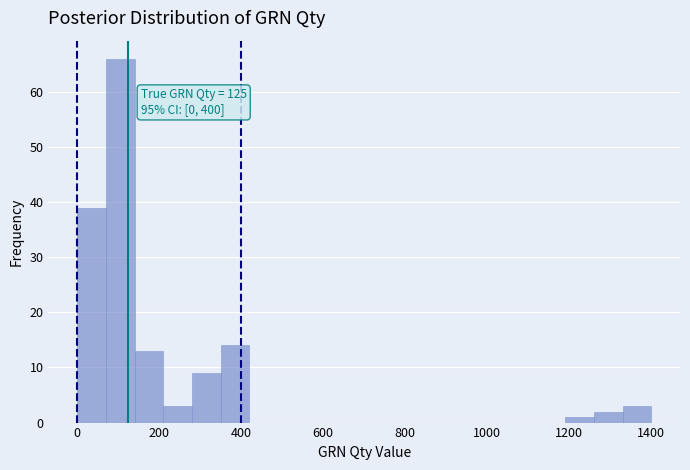

Around what value on the x-axis is the tallest bar? Give the approximate position of its centre, as read against the axis.

100